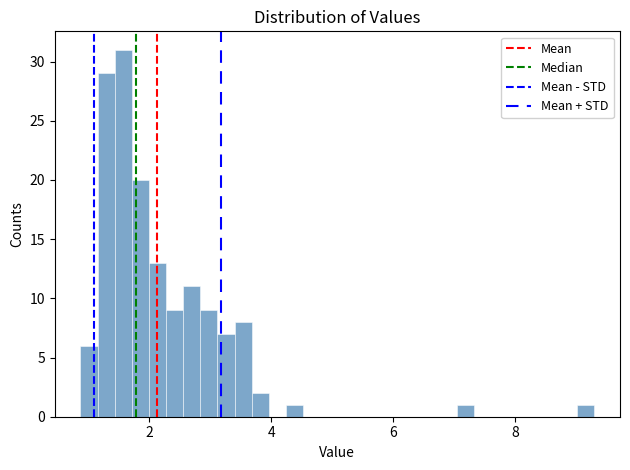

Read against the x-axis, roughly where is the centre of the tallest bar?

1.6